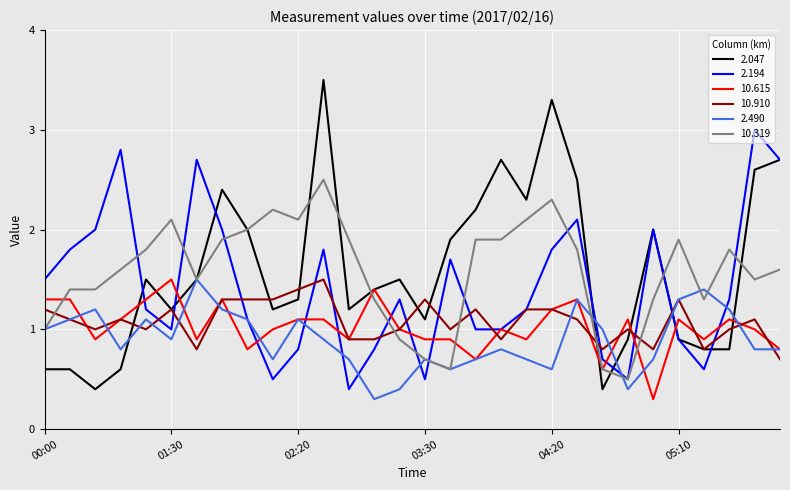

What is the maximum value for 10.319?

2.5